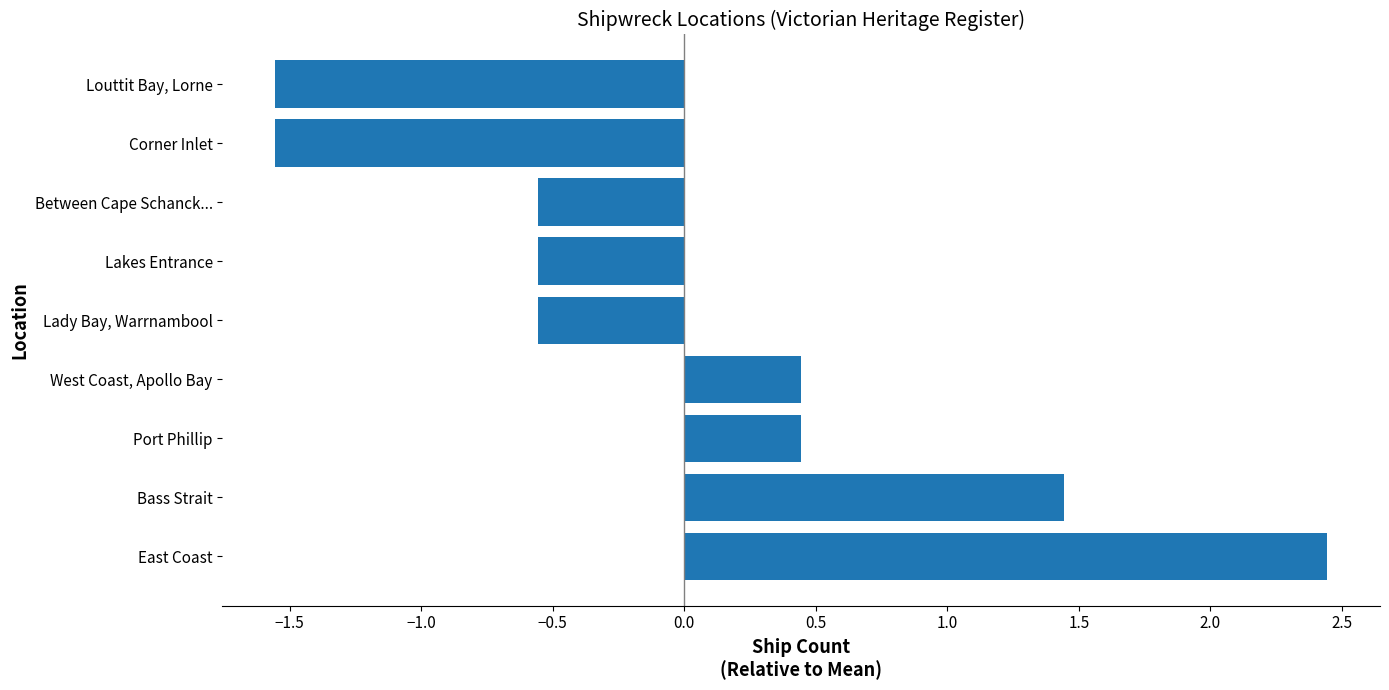

What is the difference between the maximum and minimum values?

4.0